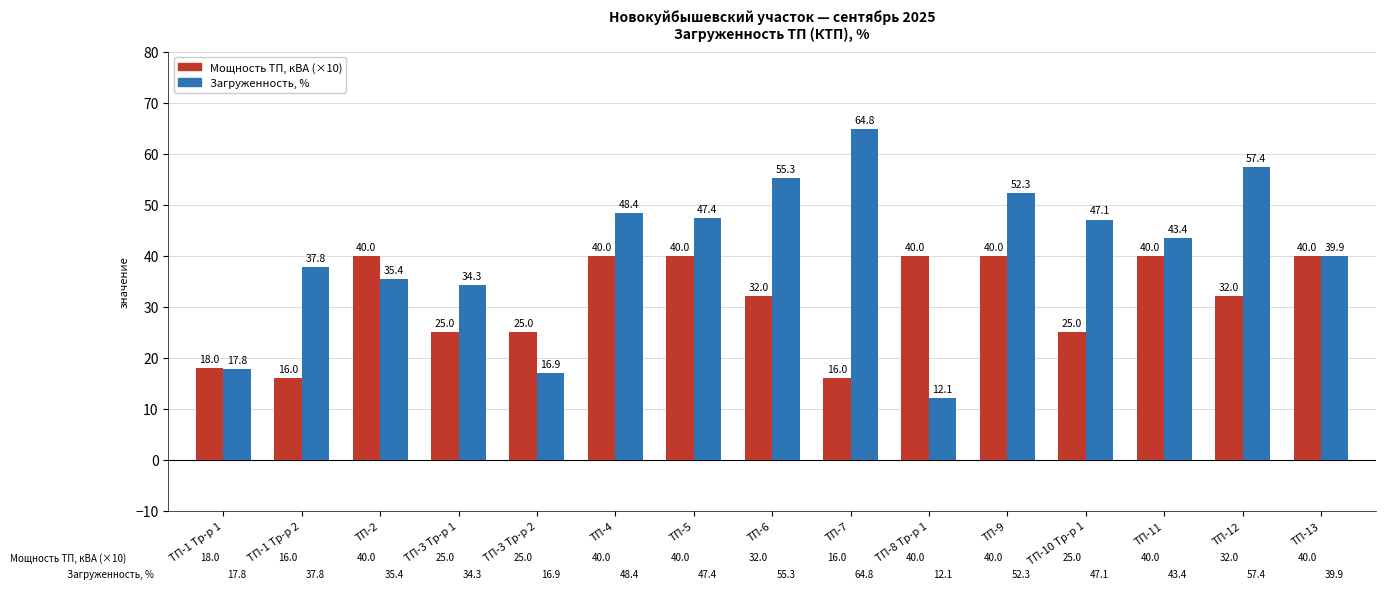

Reading left to right, extract all data points from this chart.

Мощность ТП, кВА (×10): ТП-1 Тр-р 1=18.0	ТП-1 Тр-р 2=16.0	ТП-2=40.0	ТП-3 Тр-р 1=25.0	ТП-3 Тр-р 2=25.0	ТП-4=40.0	ТП-5=40.0	ТП-6=32.0	ТП-7=16.0	ТП-8 Тр-р 1=40.0	ТП-9=40.0	ТП-10 Тр-р 1=25.0	ТП-11=40.0	ТП-12=32.0	ТП-13=40.0
Загруженность, %: ТП-1 Тр-р 1=17.8	ТП-1 Тр-р 2=37.8	ТП-2=35.4	ТП-3 Тр-р 1=34.3	ТП-3 Тр-р 2=16.9	ТП-4=48.4	ТП-5=47.4	ТП-6=55.3	ТП-7=64.8	ТП-8 Тр-р 1=12.1	ТП-9=52.3	ТП-10 Тр-р 1=47.1	ТП-11=43.4	ТП-12=57.4	ТП-13=39.9